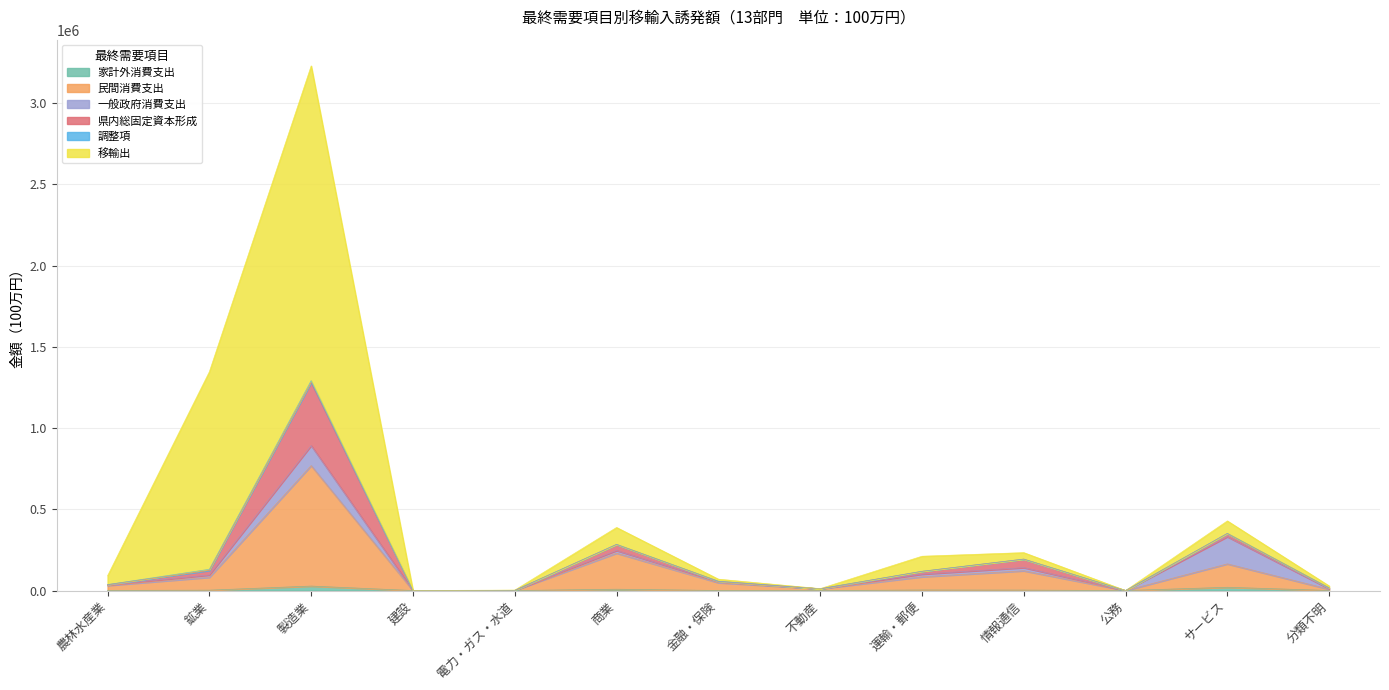

What is the total value across all series at 製造業?

3229552.8